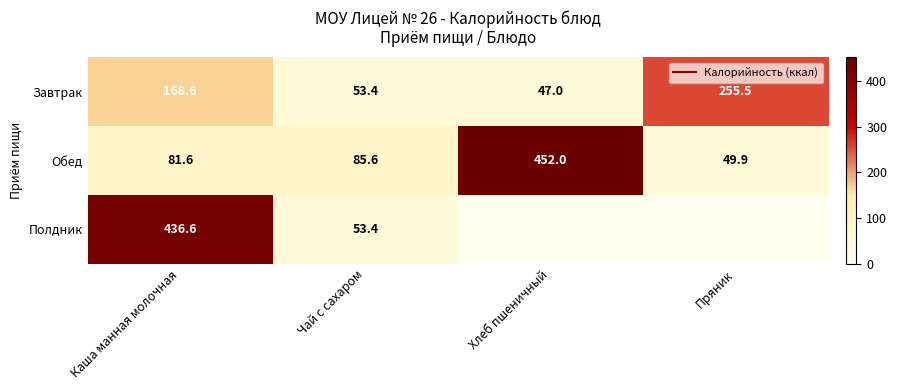

The Полдник series shows 15.3 at Чай с сахаром. True or false?

False